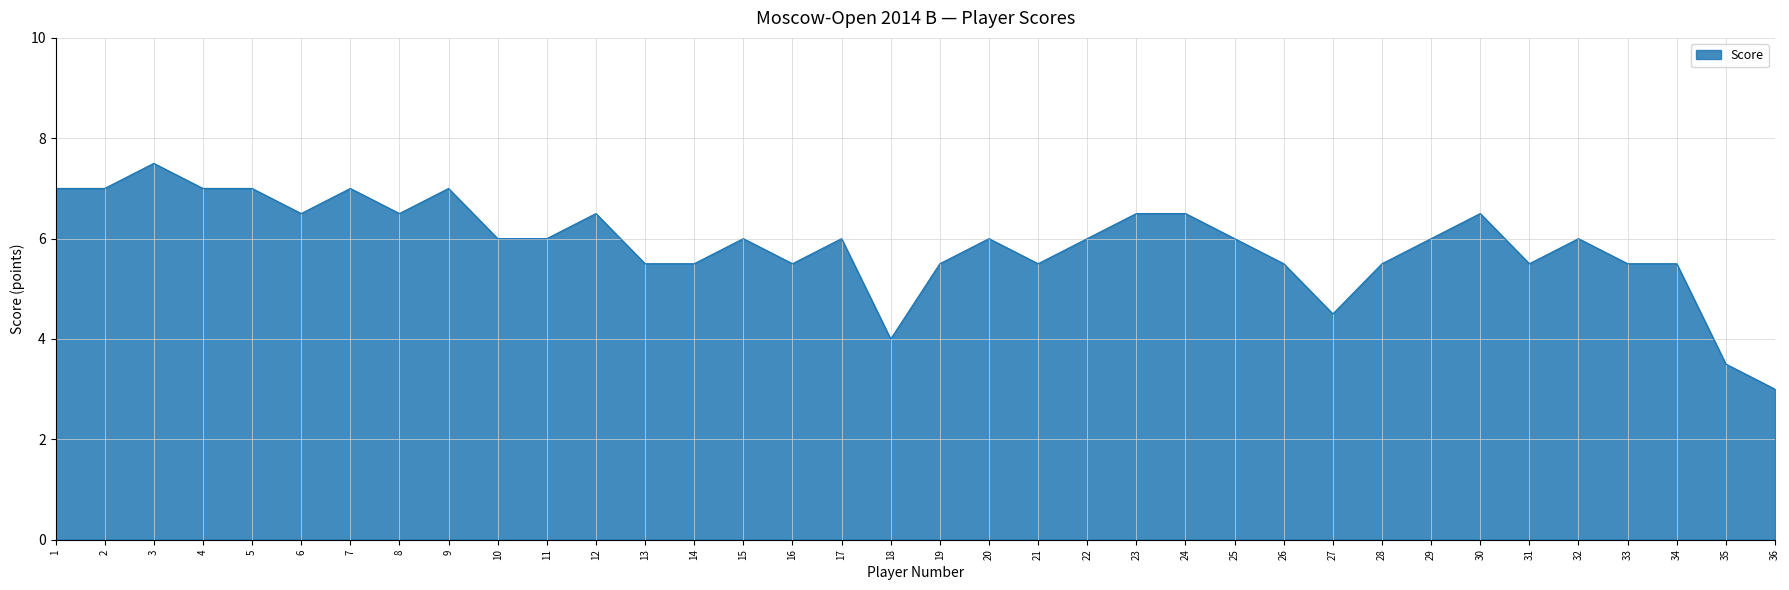

Read the value at 12.

6.5